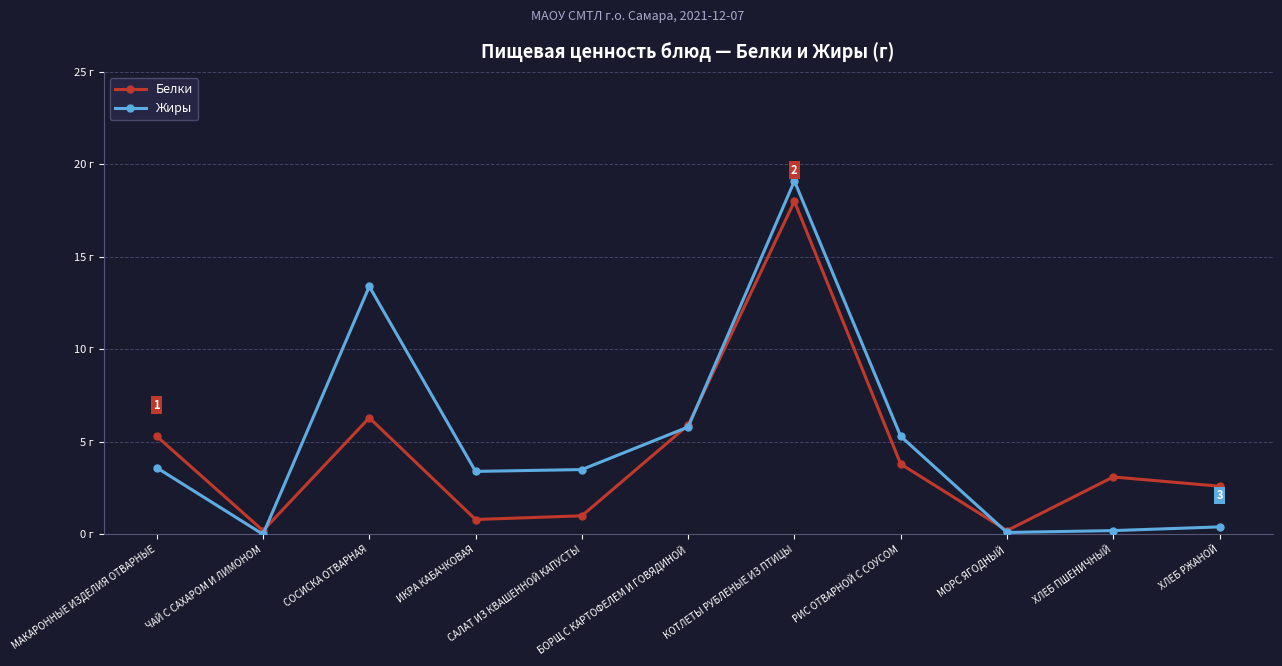

What is the label of the 10th point from the left?

ХЛЕБ ПШЕНИЧНЫЙ